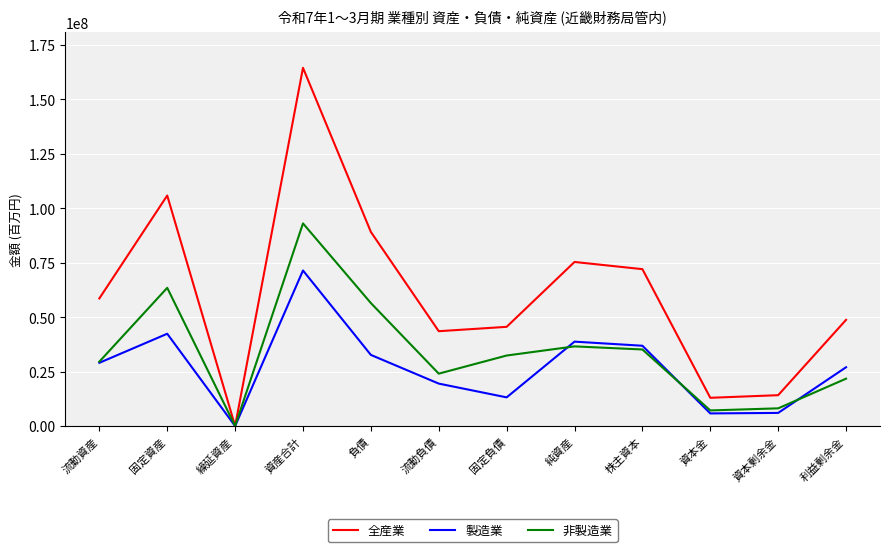

How many series are shown in this chart?

3